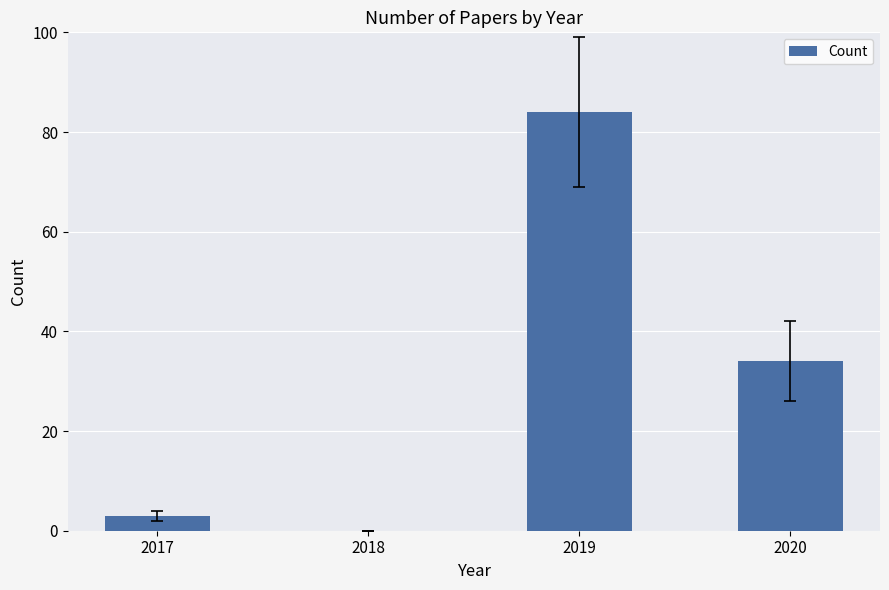

Which category has the highest value across all series?

2019